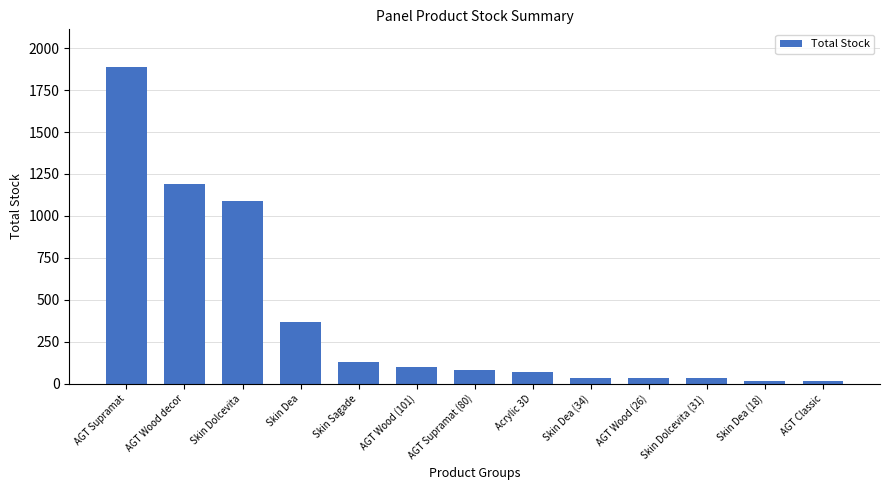

Which label corresponds to the largest value in the chart?

AGT Supramat